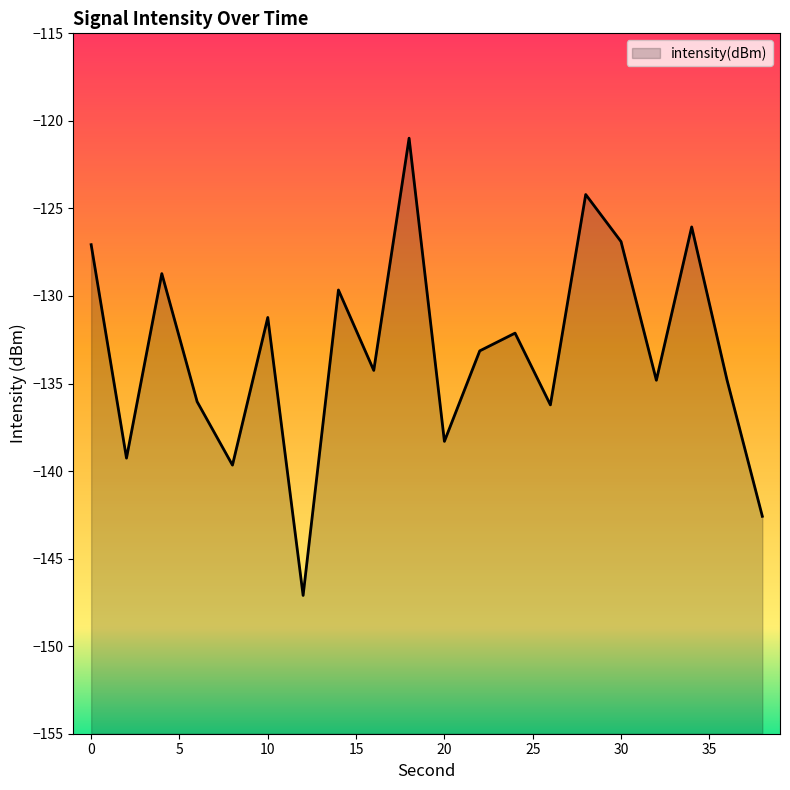

How many points are higher than both their immediate neighbors (excluding endpoints)?

7